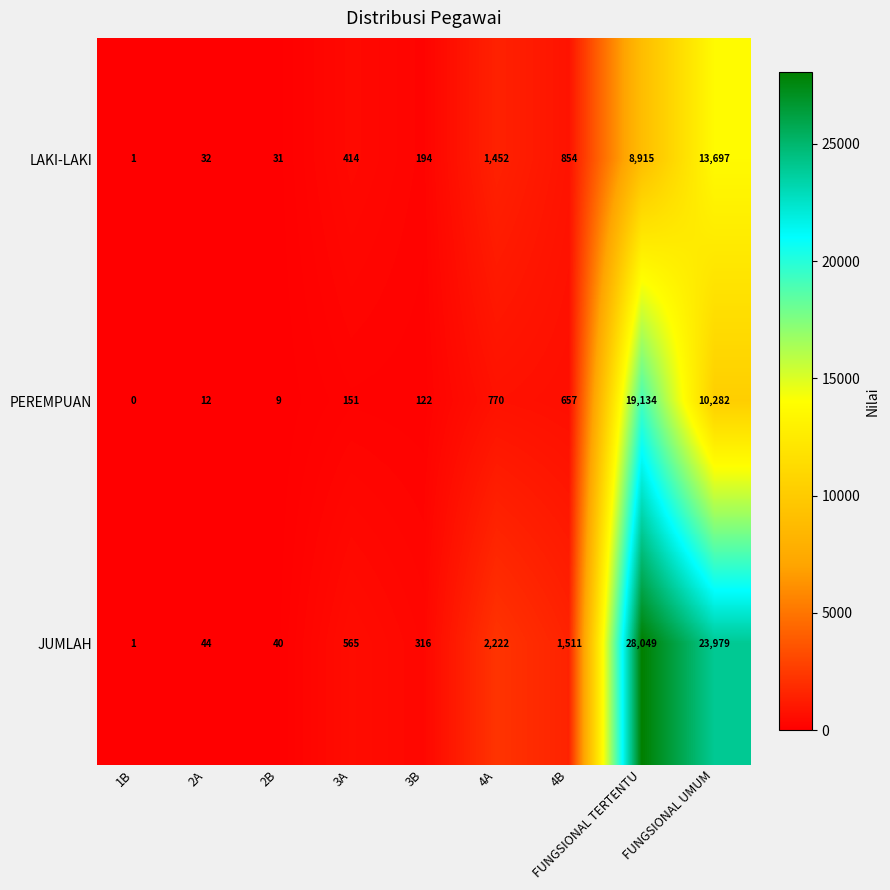

What is the average value of the LAKI-LAKI series?

2843